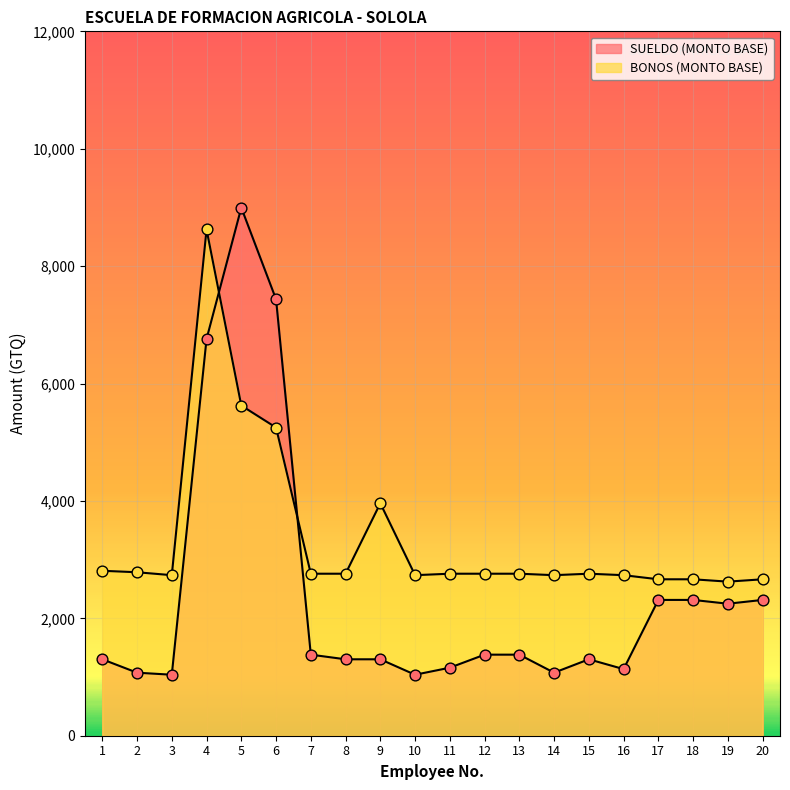

Is the value of BONOS (MONTO BASE) at 4 greater than the value of SUELDO (MONTO BASE) at 4?

Yes